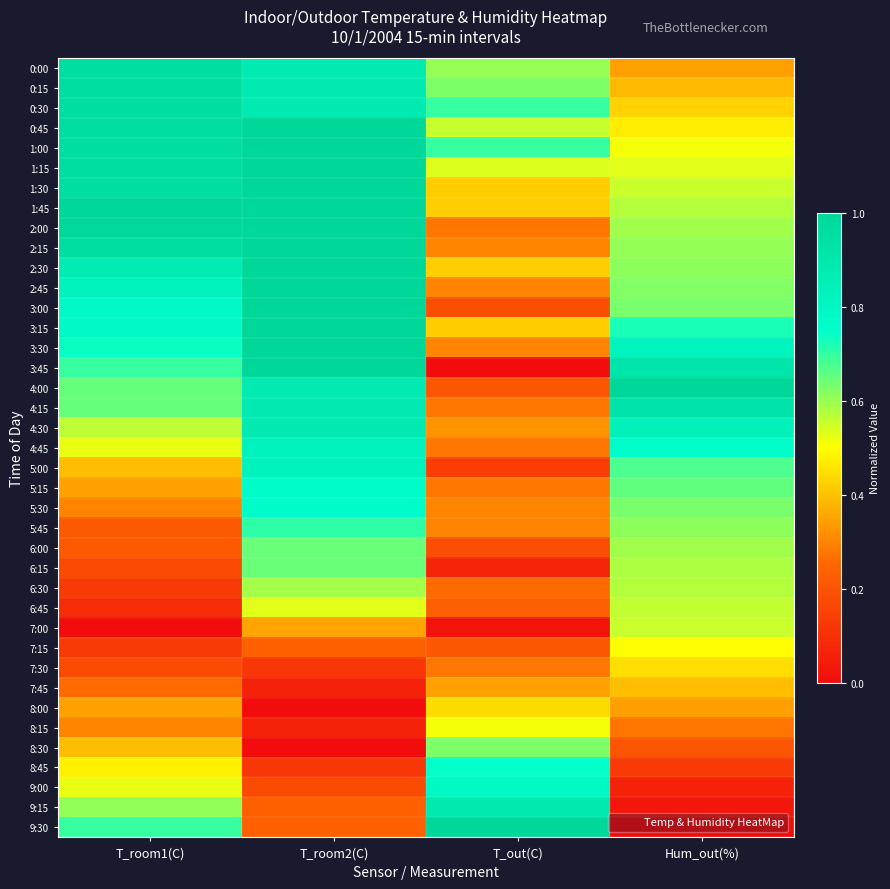

At which category is the sum across all series the highest?

T_room2(C)